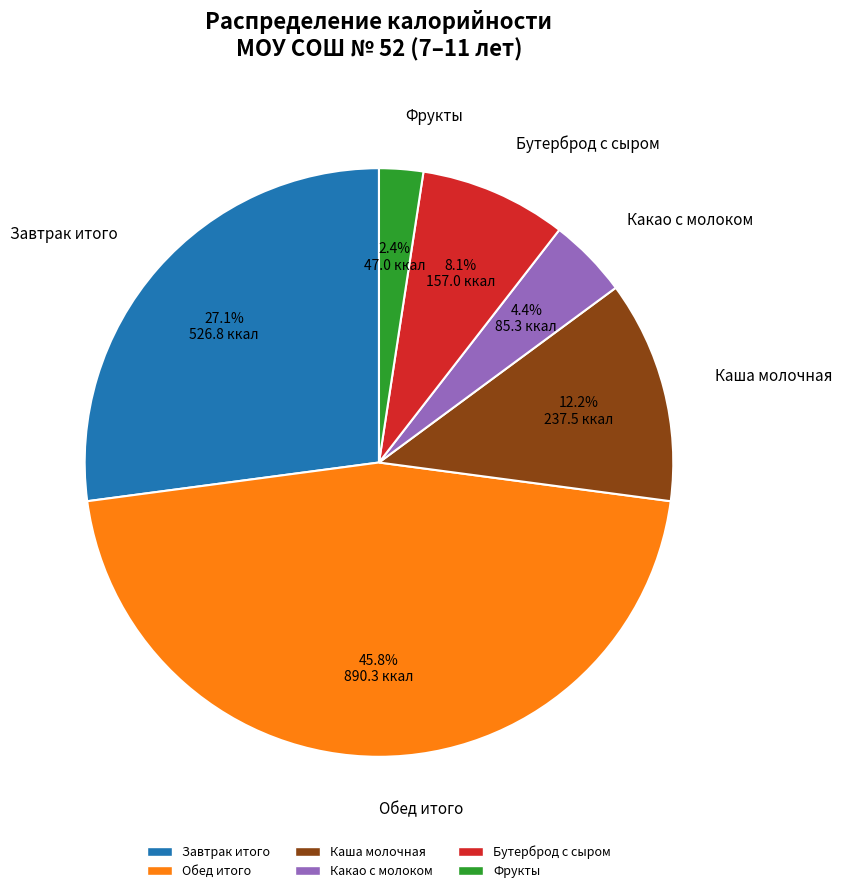

Between Бутерброд с сыром and Обед итого, which is larger?

Обед итого